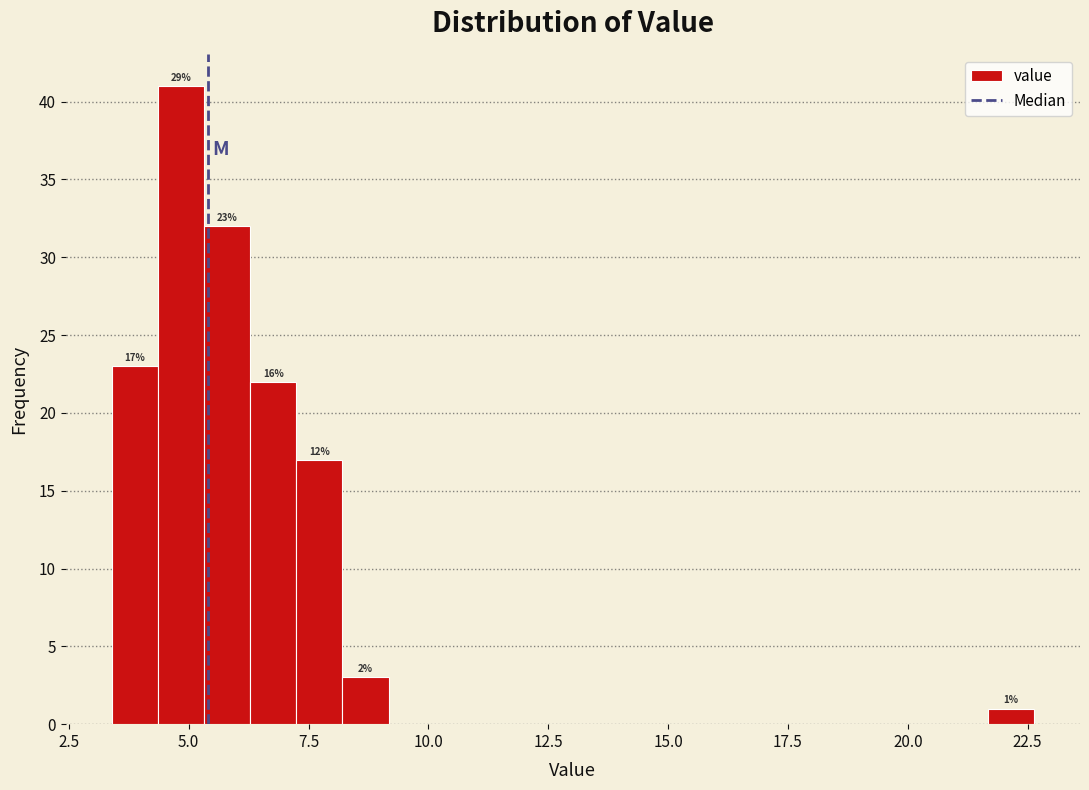

Around what value on the x-axis is the tallest bar? Give the approximate position of its centre, as read against the axis.

5.0